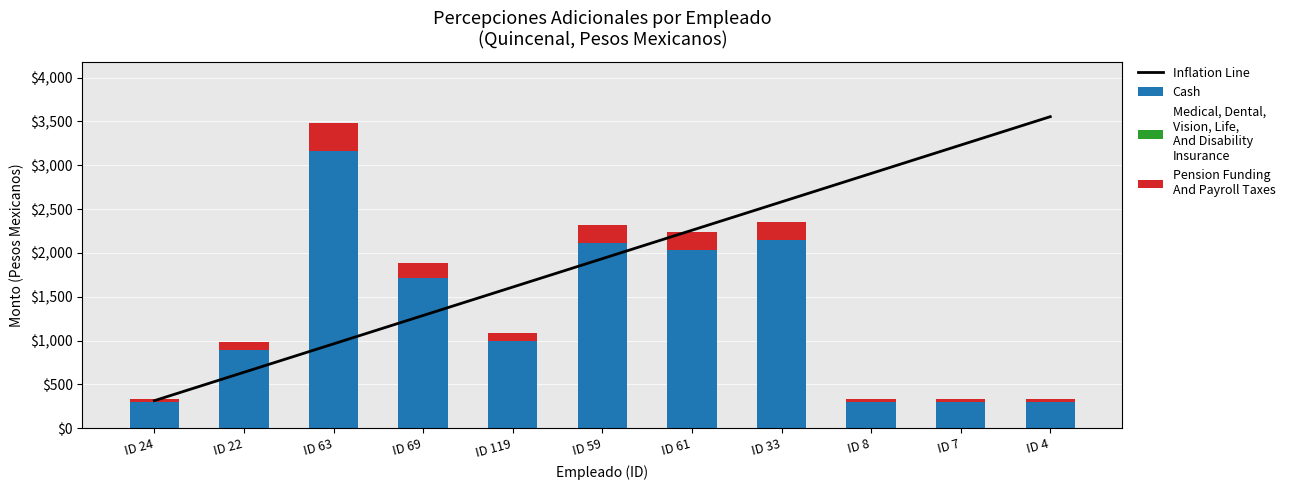

Reading right to left, transcribe all the data shown in this chart.

Inflation Line: 3554.7	3230.6	2906.5	2582.3	2258.2	1934.1	1610.0	1285.9	961.7	637.6	313.5
Cash: 300.0	300.0	300.0	2143.0	2037.0	2110.0	990.0	1710.0	3168.0	892.0	300.0
Medical, Dental,
Vision, Life,
And Disability
Insurance: 0.0	0.0	0.0	0.0	0.0	0.0	0.0	0.0	0.0	0.0	0.0
Pension Funding
And Payroll Taxes: 30.0	30.0	30.0	214.0	204.0	211.0	99.0	171.0	317.0	89.0	30.0